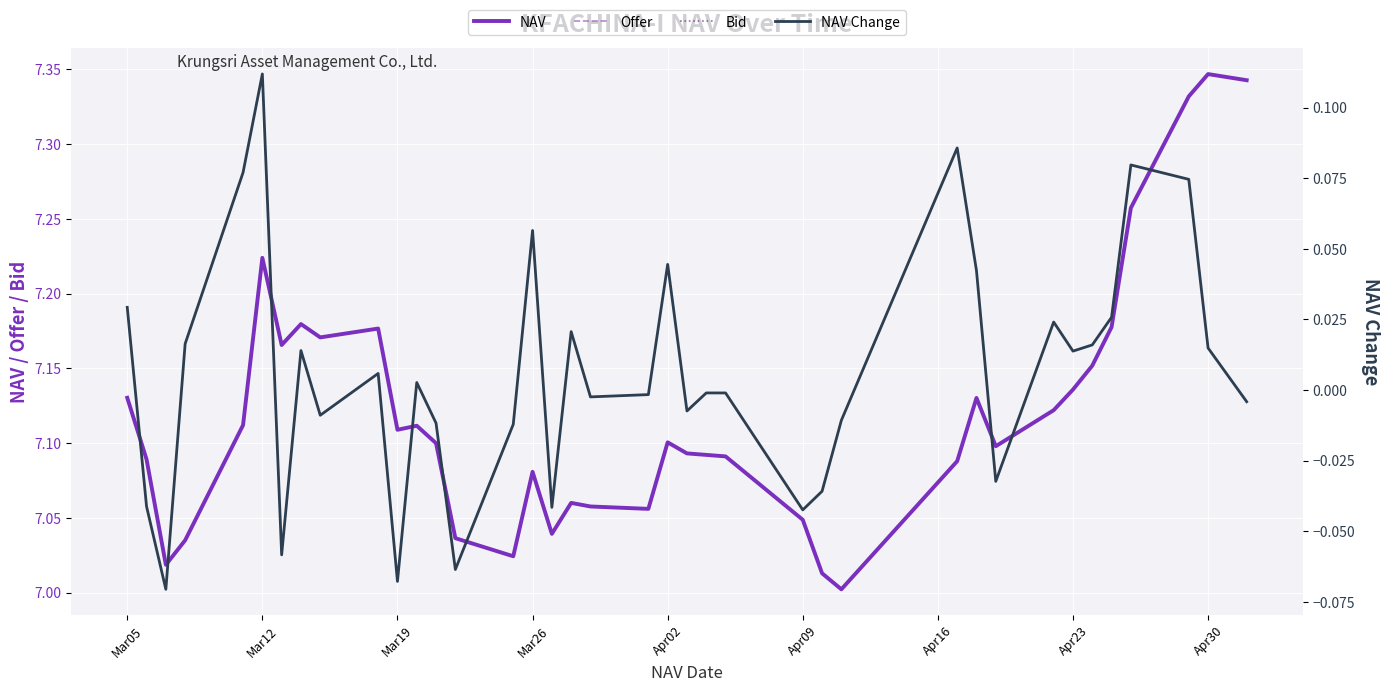

What are all the series names shown in the legend?

NAV, Offer, Bid, NAV Change